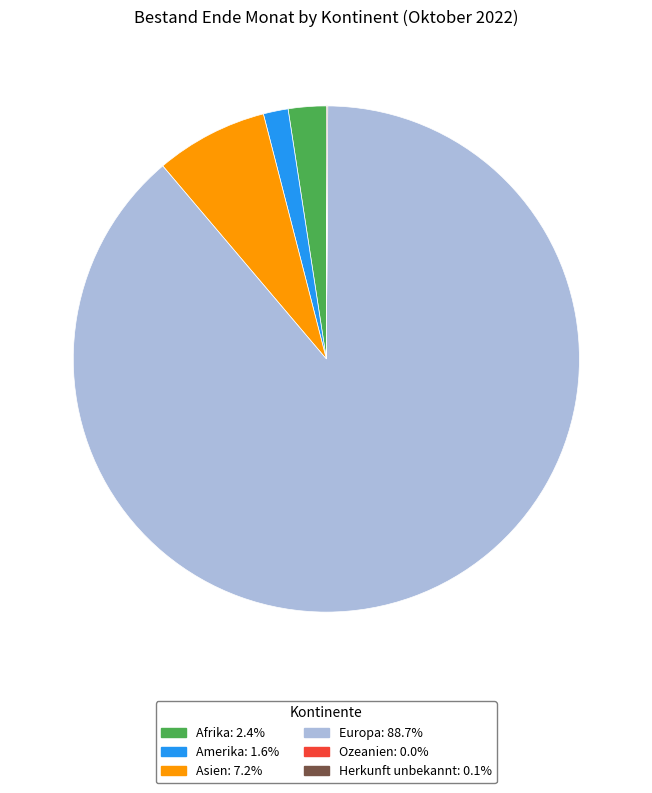

Combined, do Europa and Afrika account for over 50%?

Yes